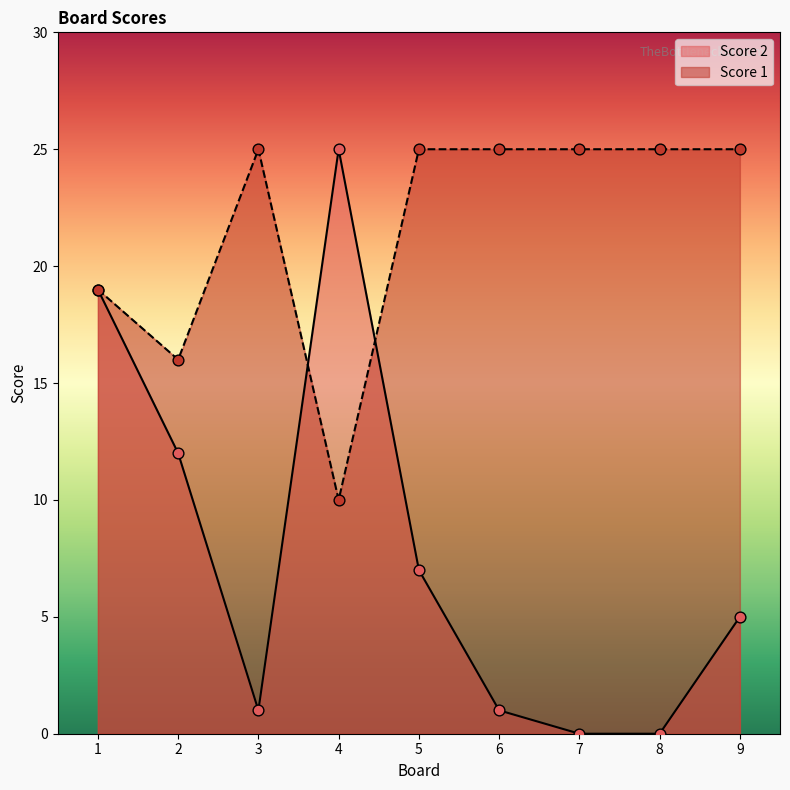

At how many categories does at least one series exceed 5?

9